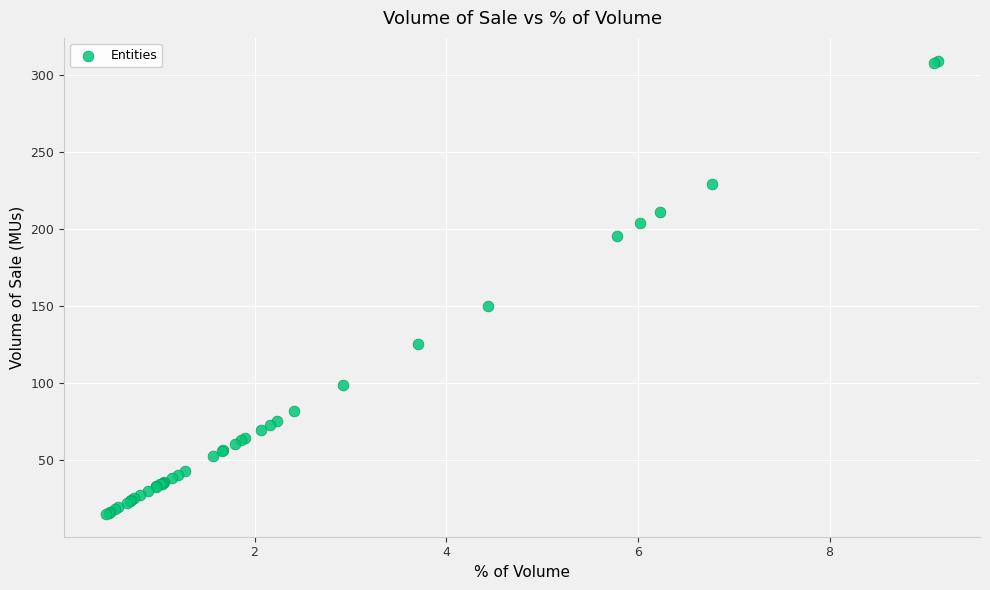

What Y value in the scatter plot is closest to 162?

150.1